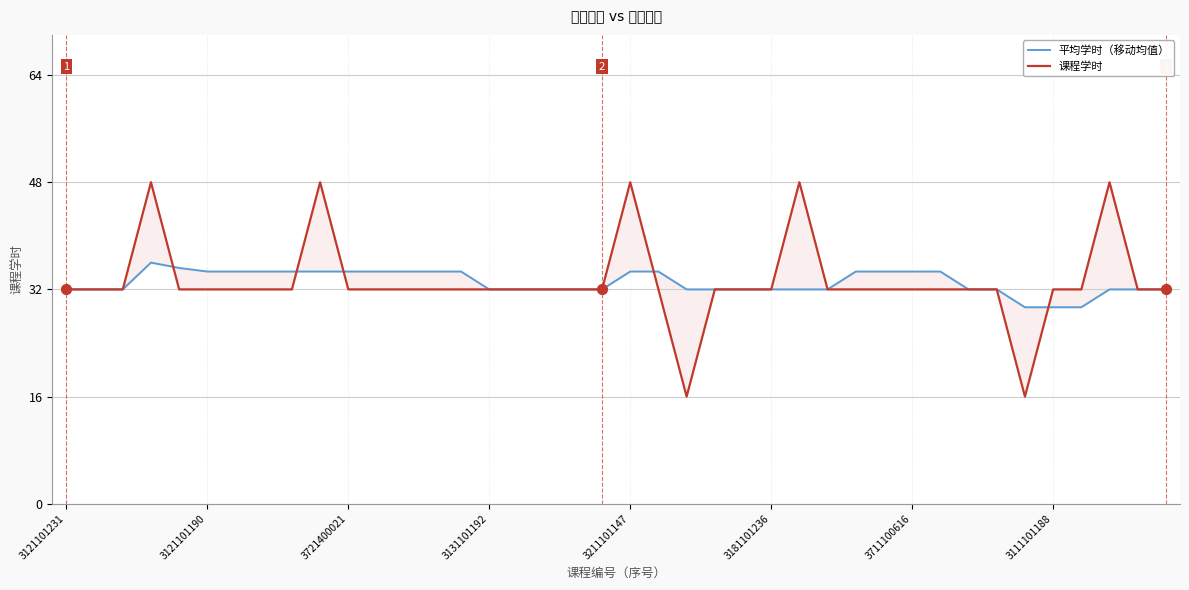

Is the value of 课程学时 at 16 greater than the value of 平均学时（移动均值） at 9?

No